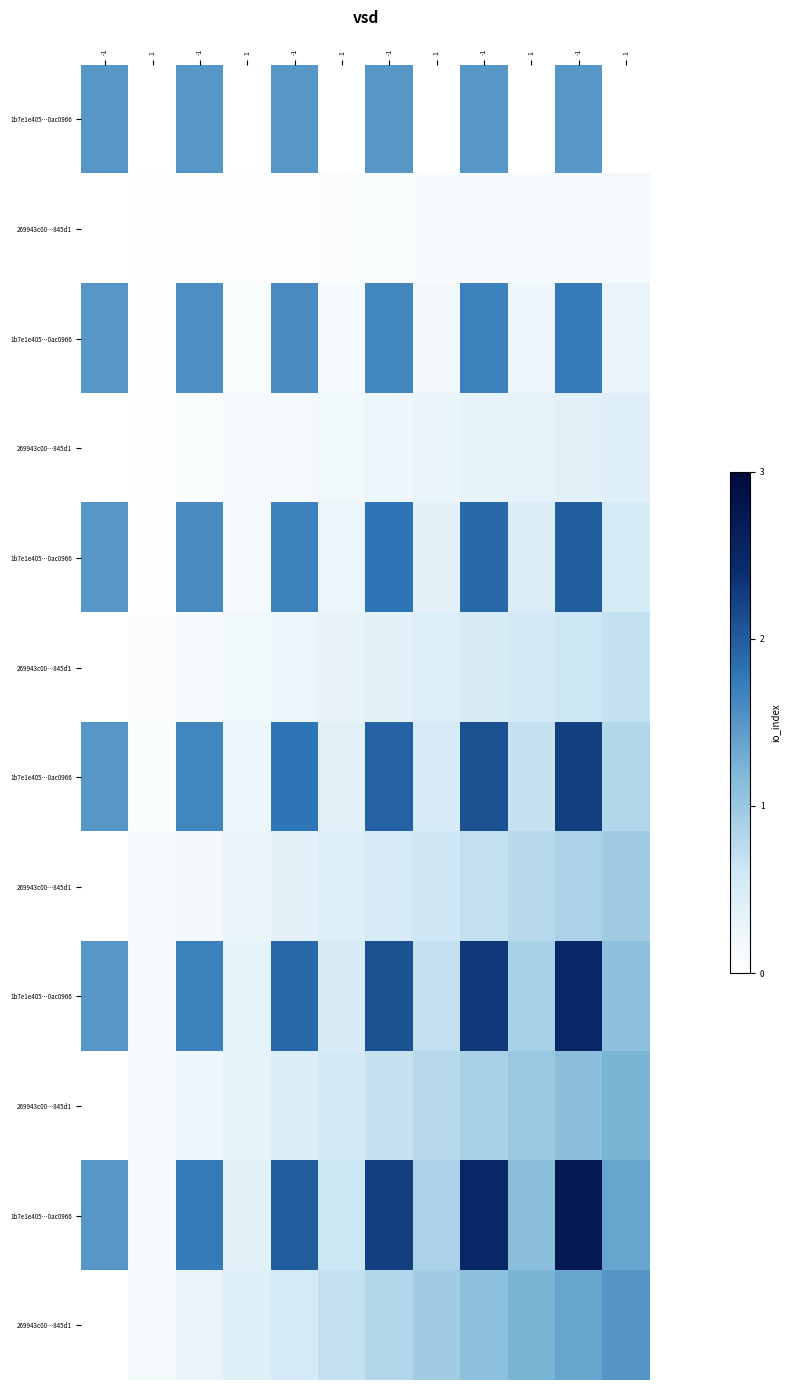

At which category is the sum across all series the highest?

-1